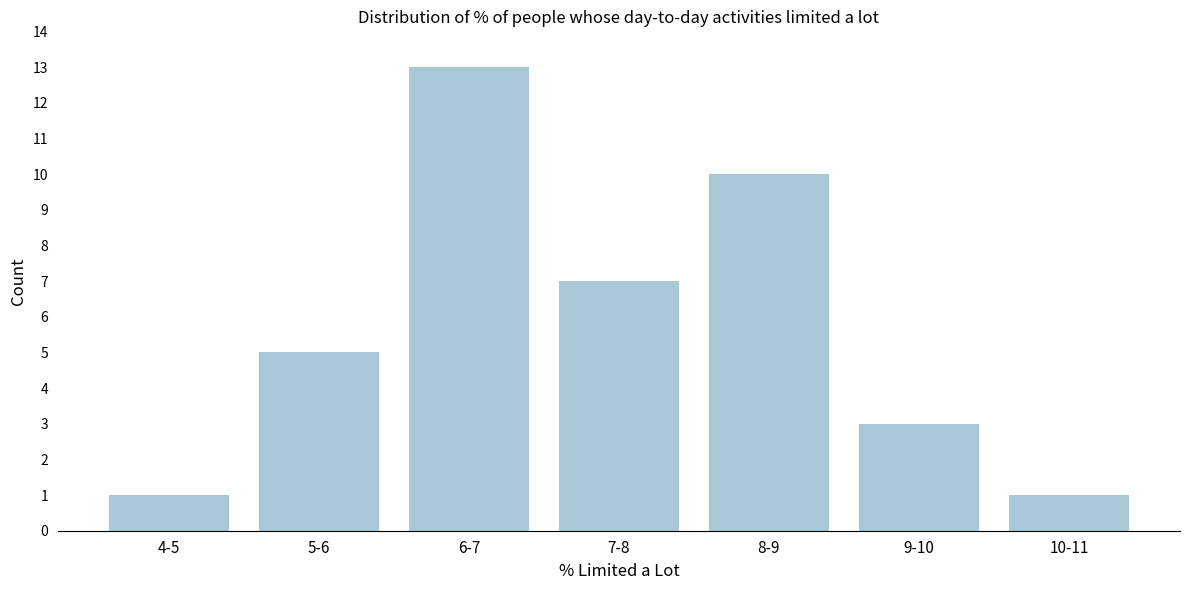

Reading left to right, extract all data points from this chart.

1	5	13	7	10	3	1